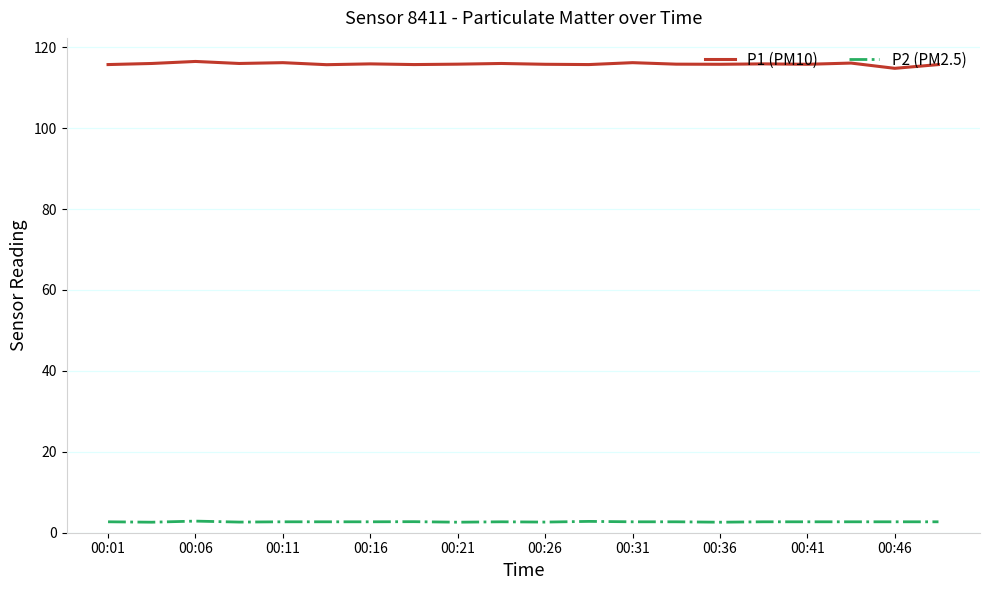

True or false: P1 (PM10) and P2 (PM2.5) intersect in this chart.

False